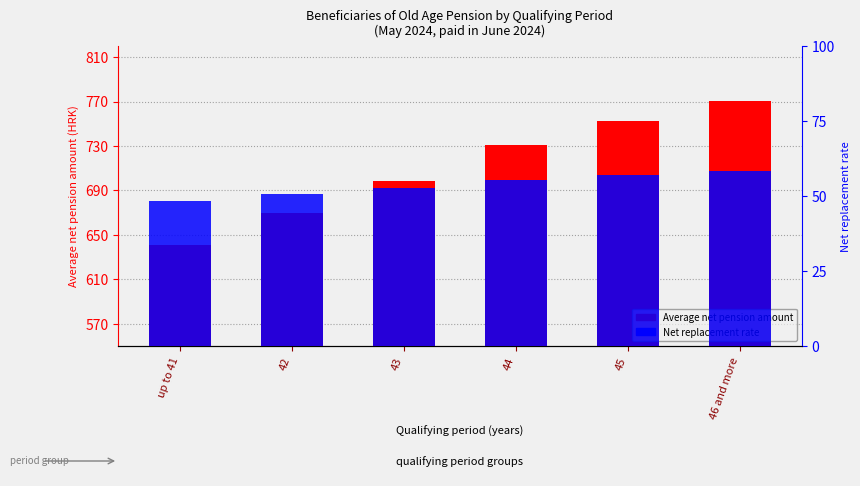

What is the sum of the Net replacement rate values at 45 and up to 41?

105.4